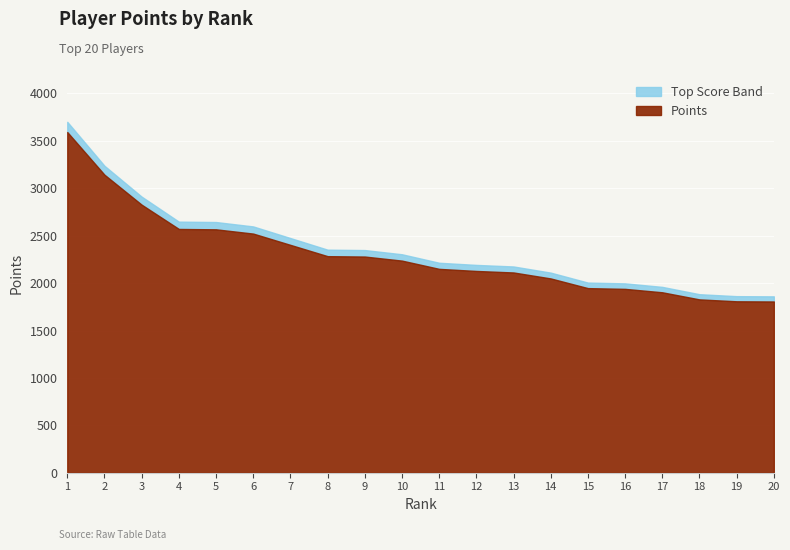

The chart shows a value of 1903 at 17. True or false?

True